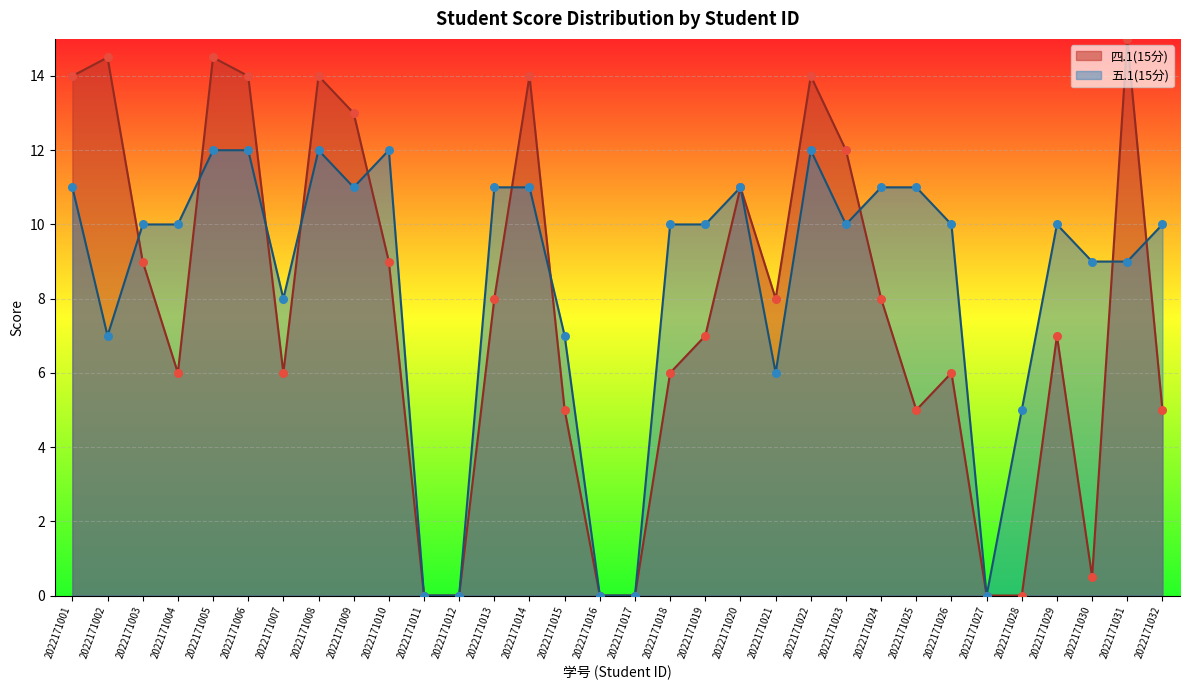

Which series has the largest Y range (max minus min)?

四.1(15分)